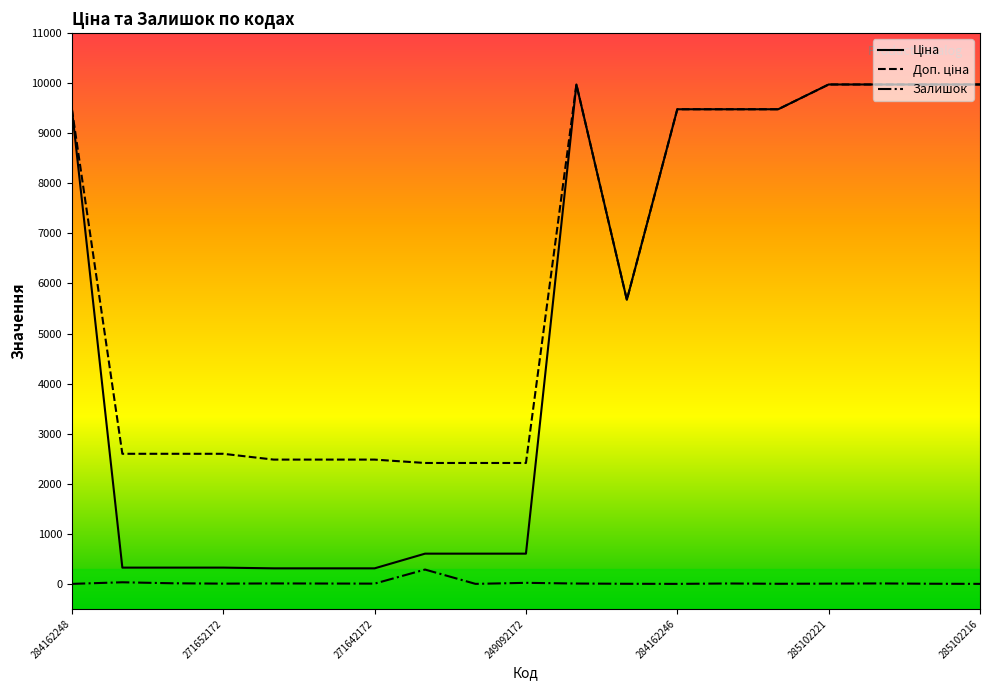

How many lines are shown in the chart?

3